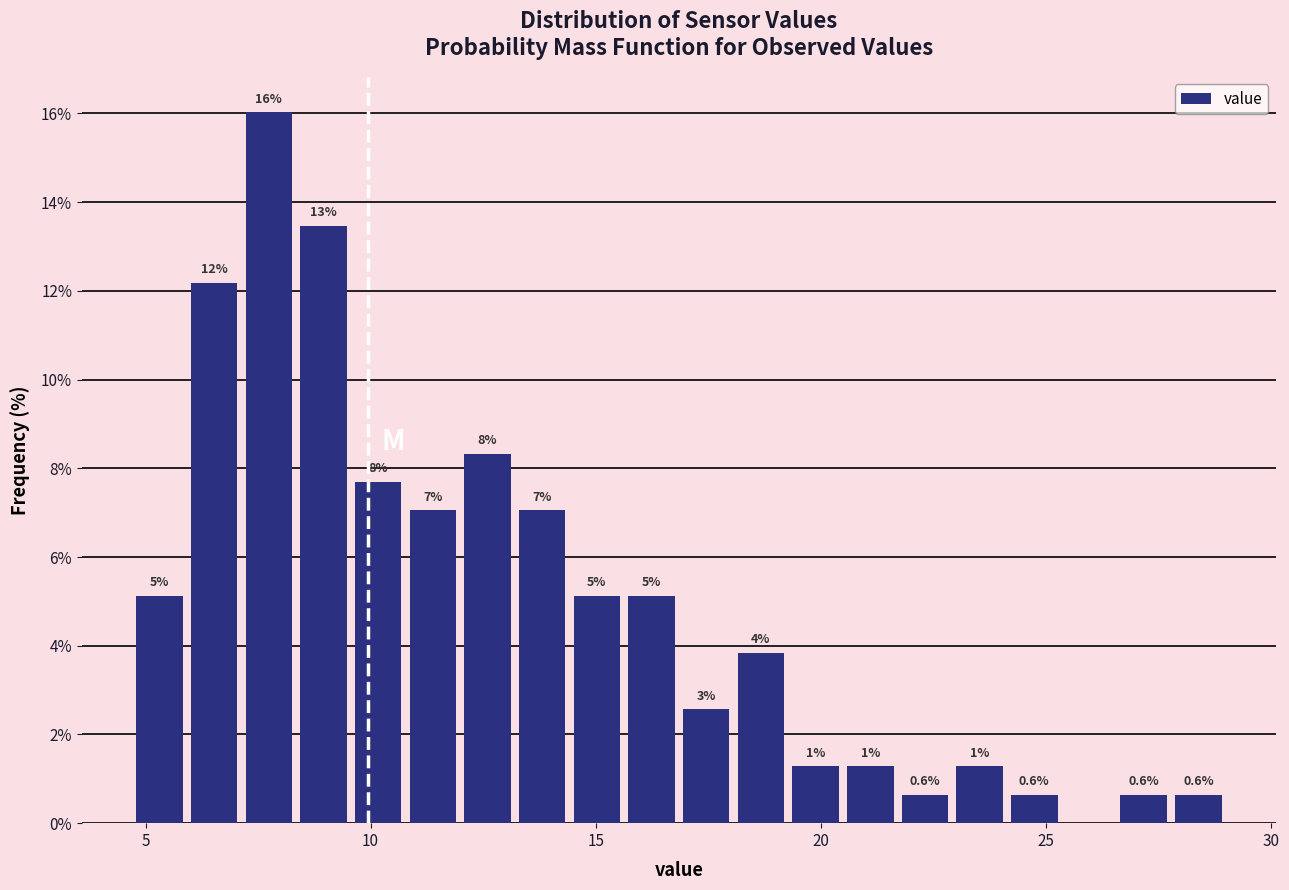

Around what value on the x-axis is the tallest bar? Give the approximate position of its centre, as read against the axis.

7.5